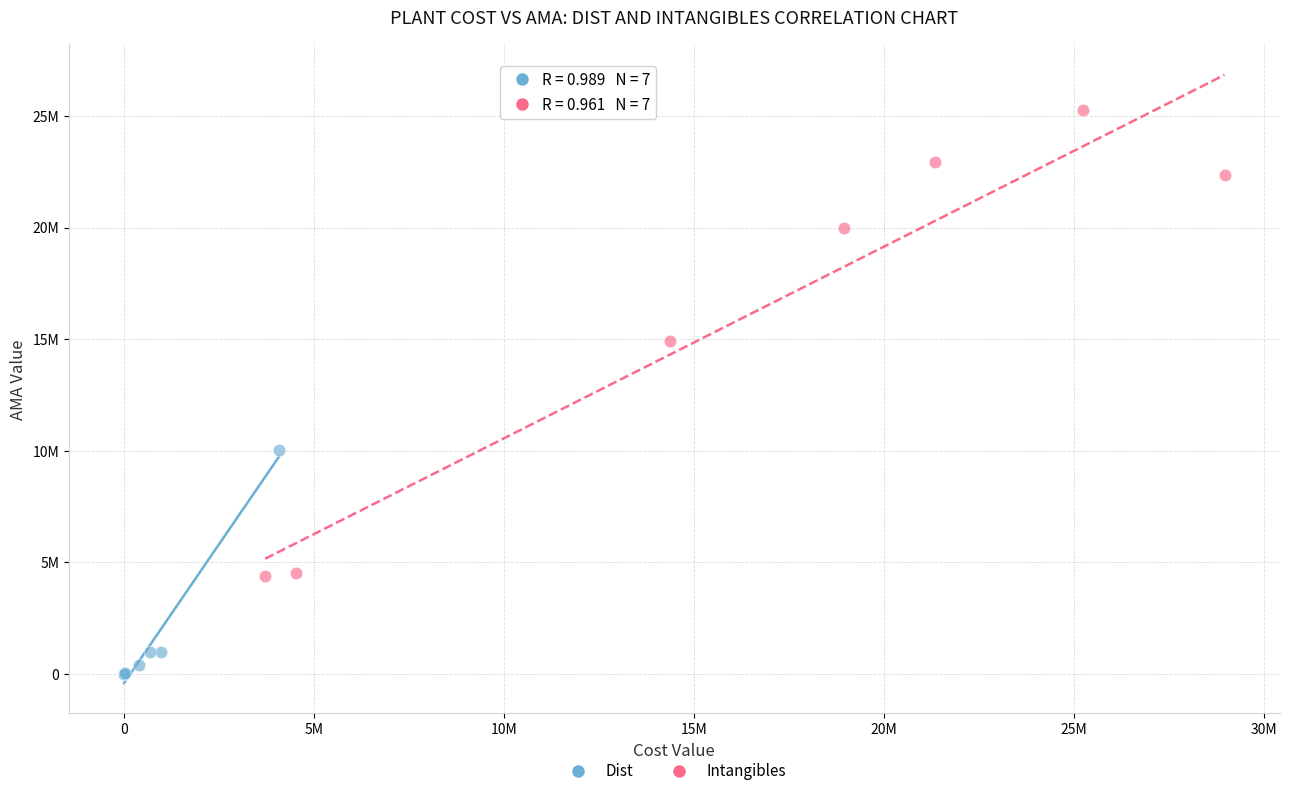

What are all the series names shown in the legend?

Dist, Intangibles